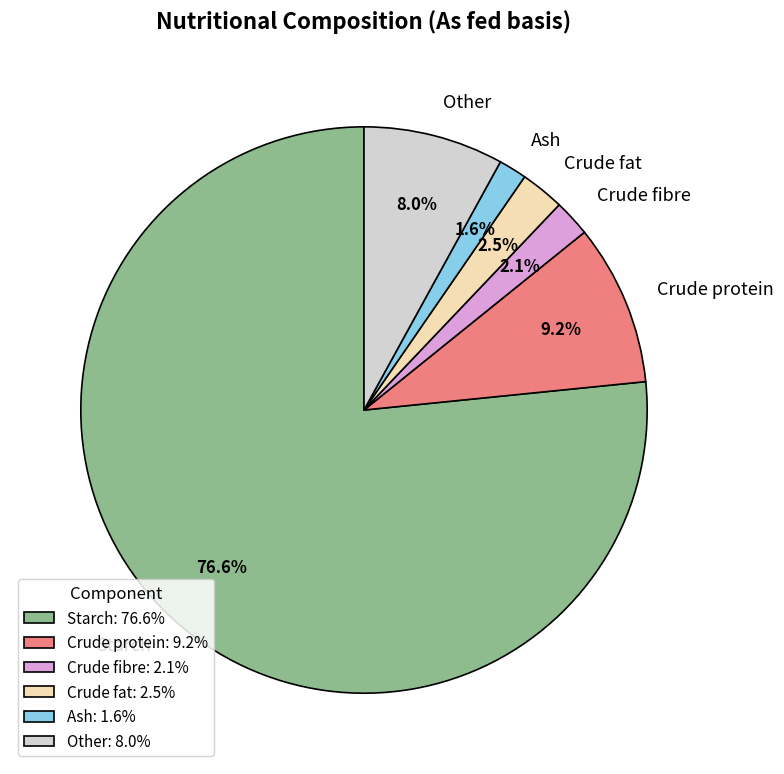

To the nearest percent, what portion does Crude protein represent?

9%